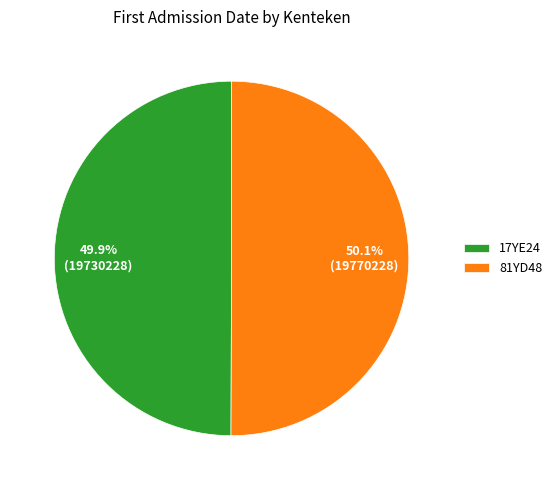

Count the number of slices in the pie.

2